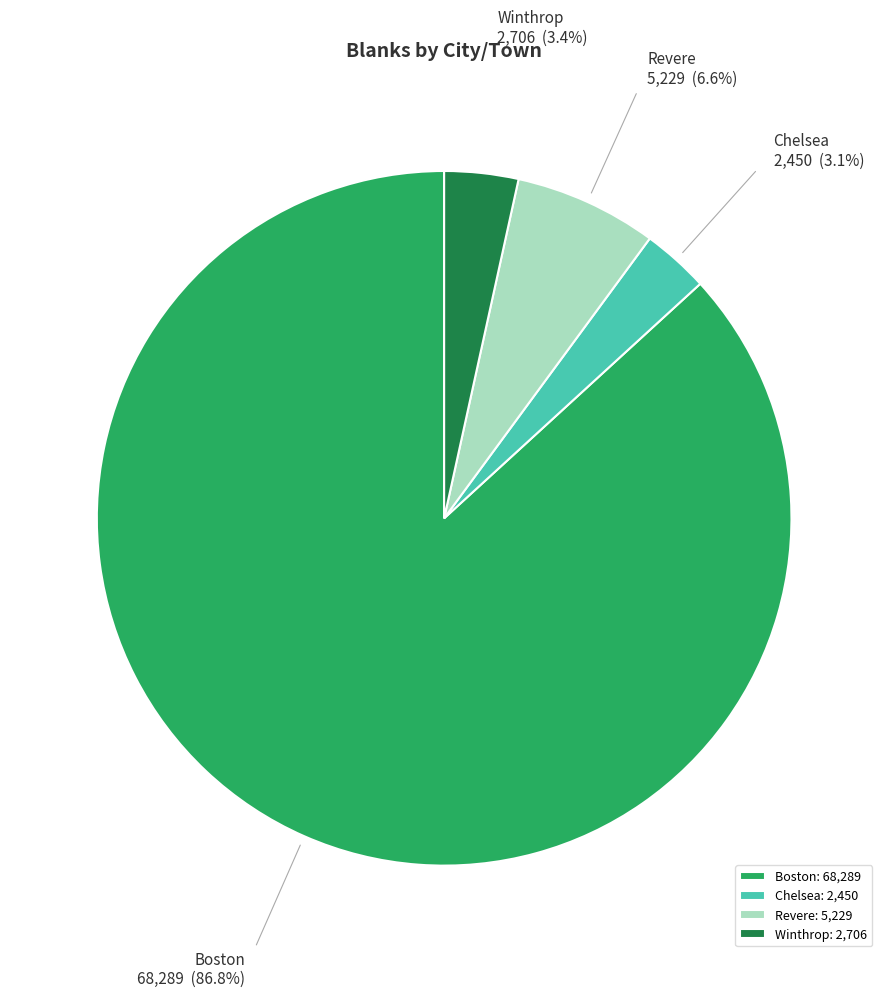

Do Winthrop and Chelsea together represent more than half of the pie?

No